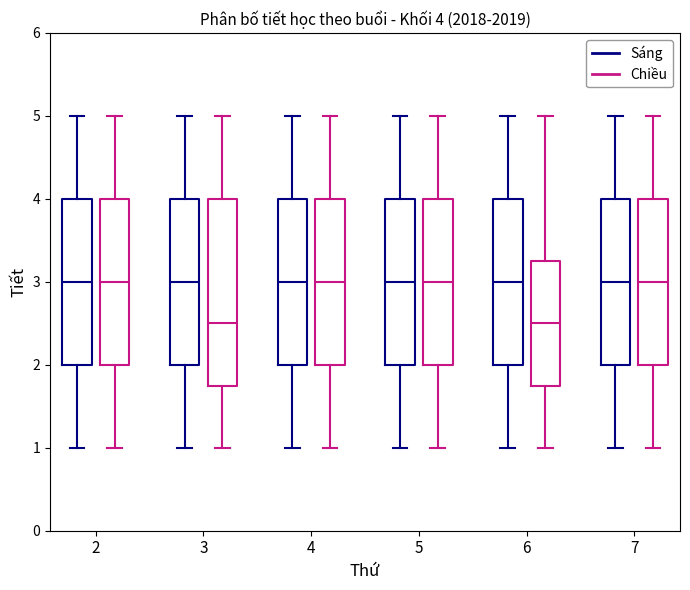

Which box is the tallest, from its lower edge to its upper edge?

3 (Chiều)